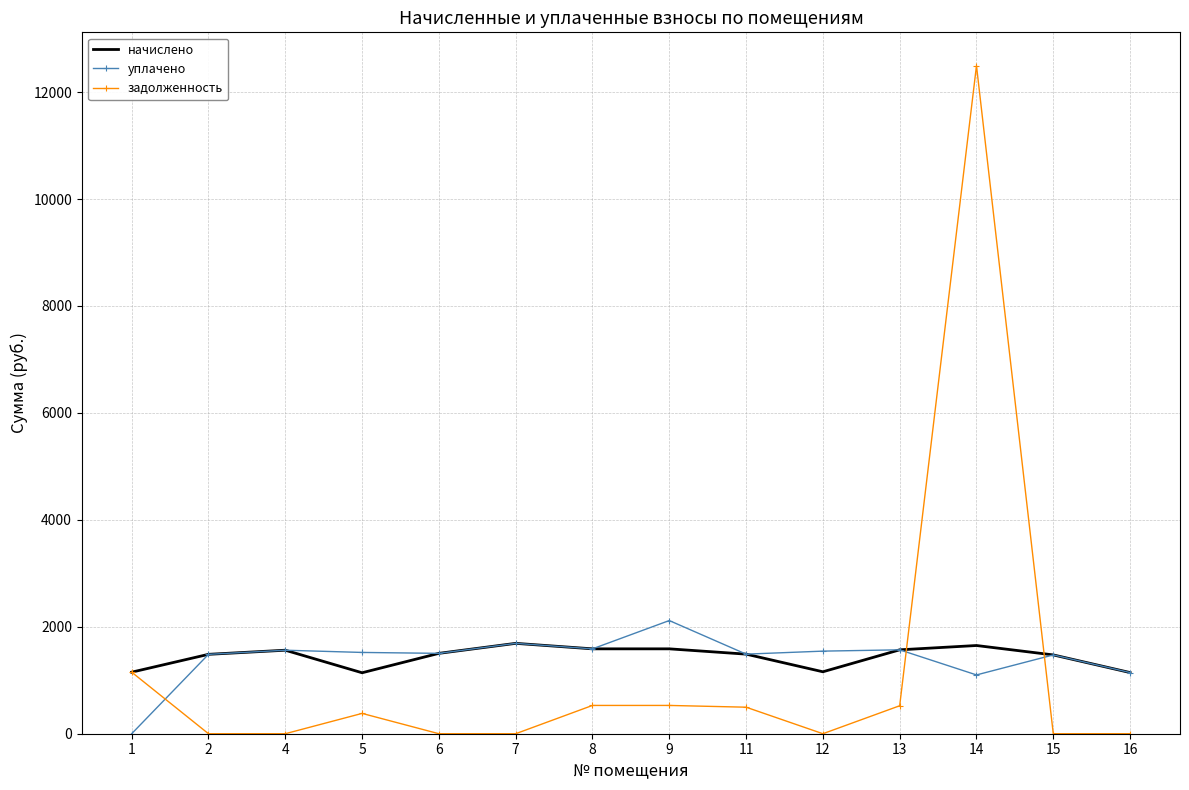

What is the difference between the maximum and minimum values in the начислено series?

549.9